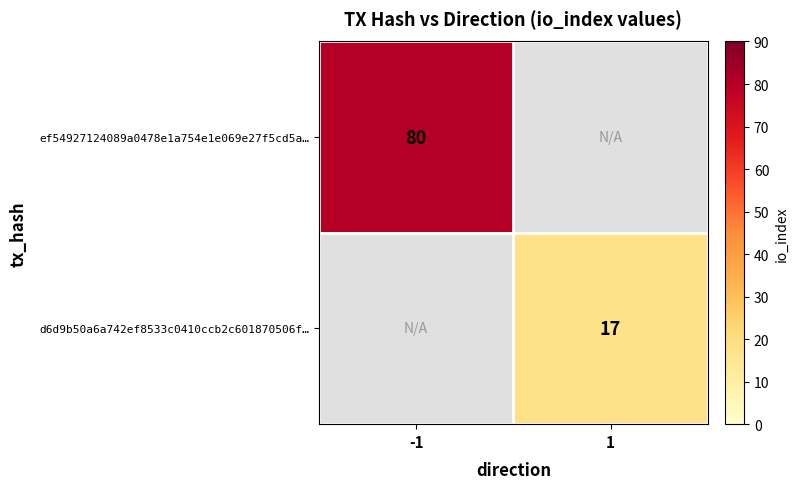

True or false: ef54927124089a0478e1a754e1e069e27f5cd5a… has a value of 80 at -1.

True